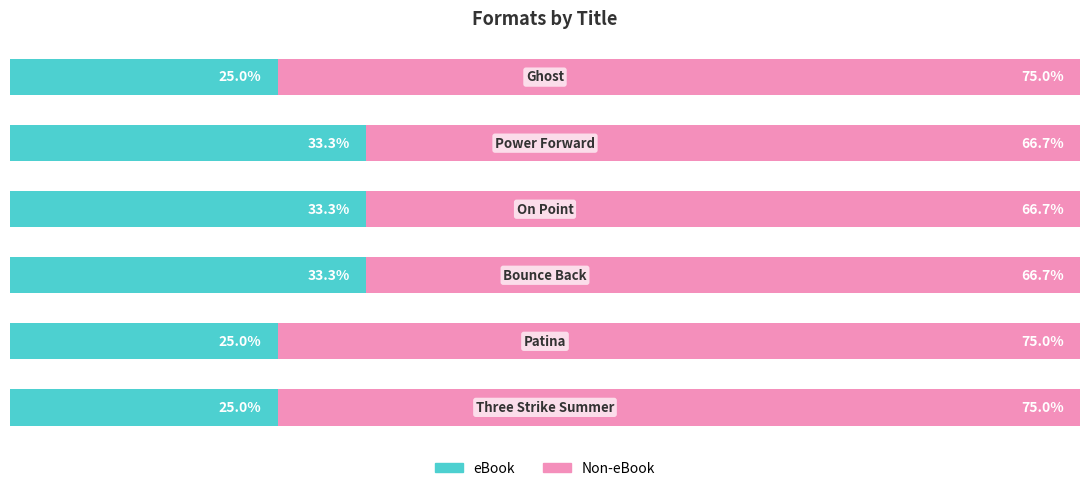

What are all the series names shown in the legend?

eBook, Non-eBook